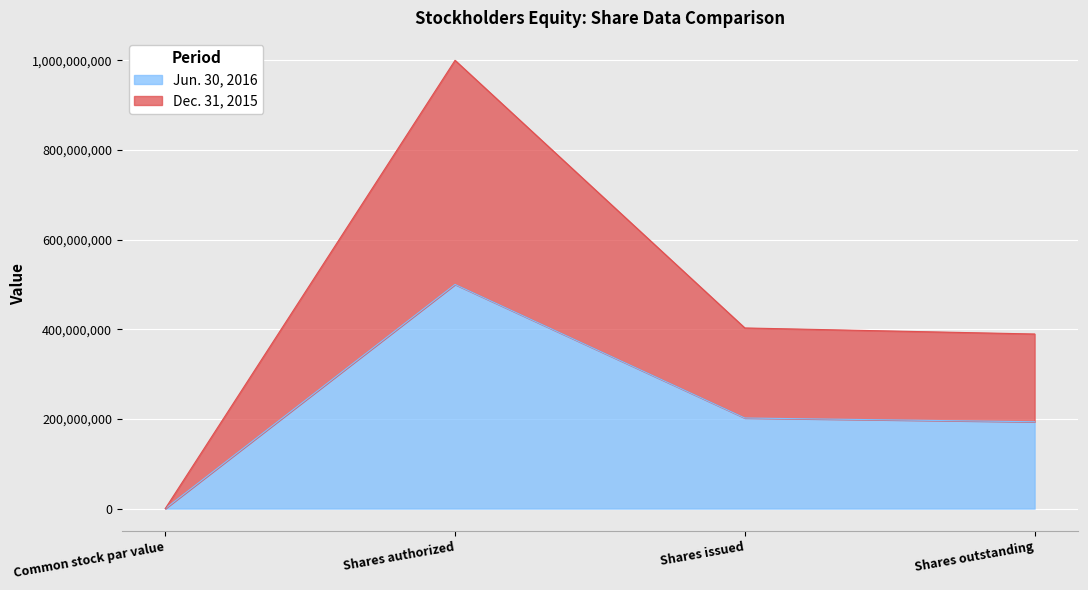

What position from the left is Shares issued?

3